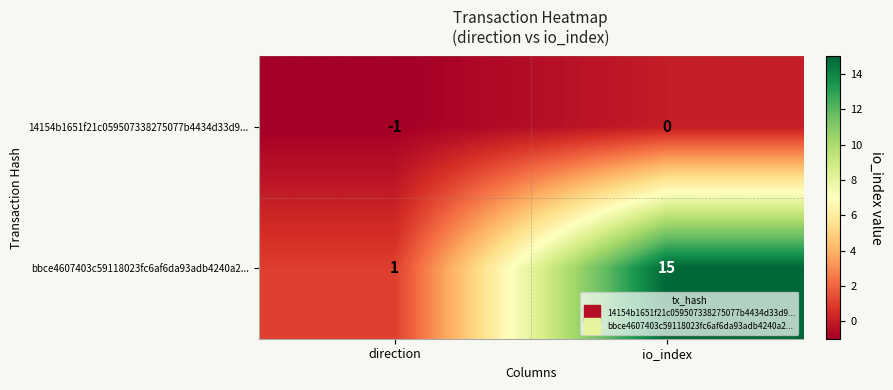

At which label is 14154b1651f21c059507338275077b4434d33d9... closest to 0?

io_index